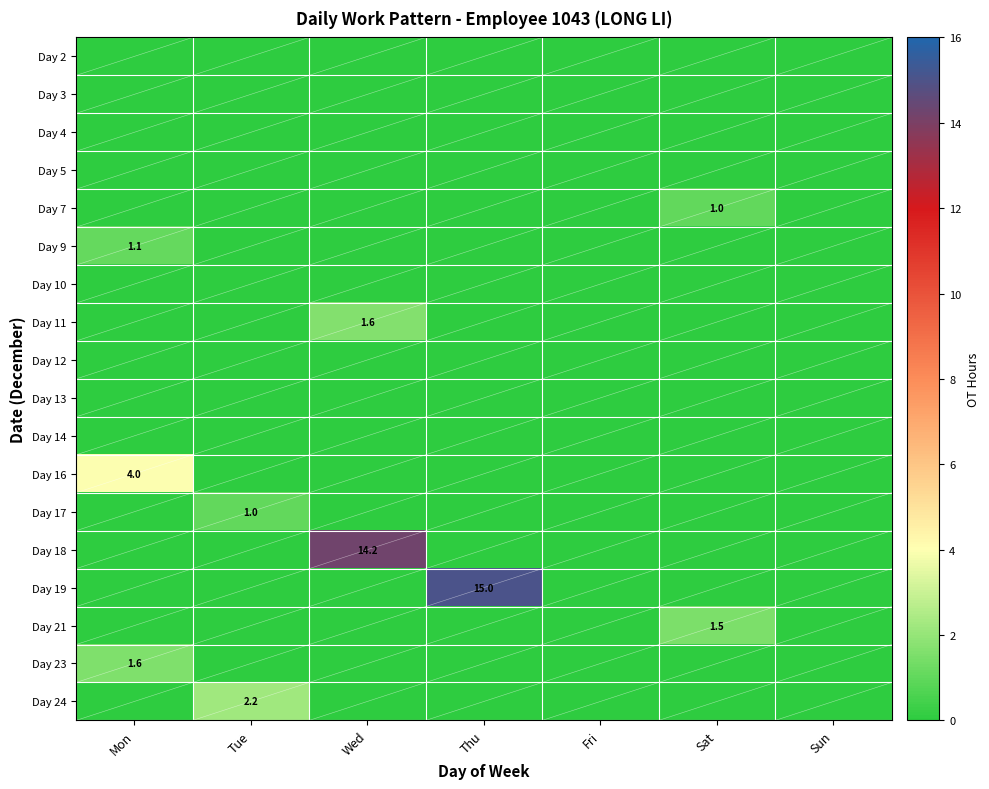

Which series has the largest total across all categories?

Day 19